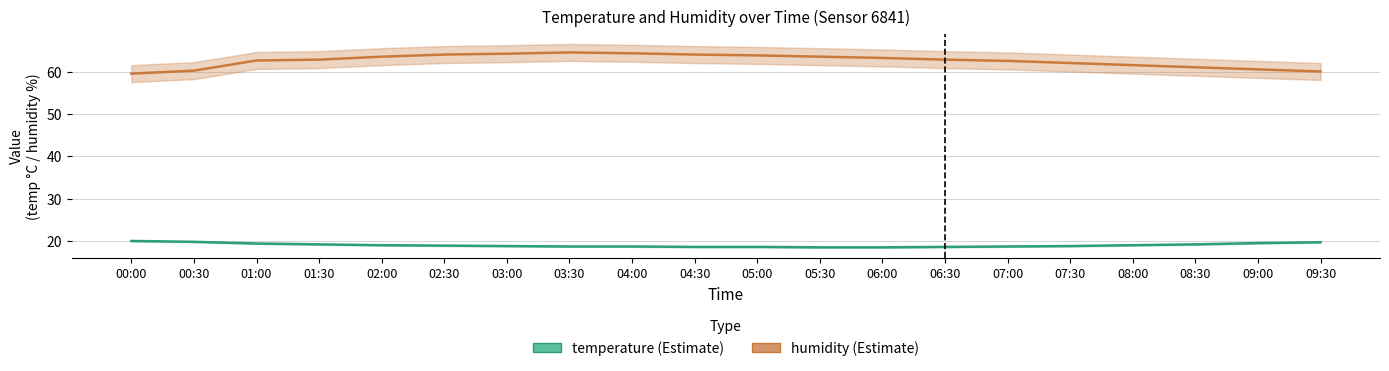

True or false: humidity and temperature intersect in this chart.

False